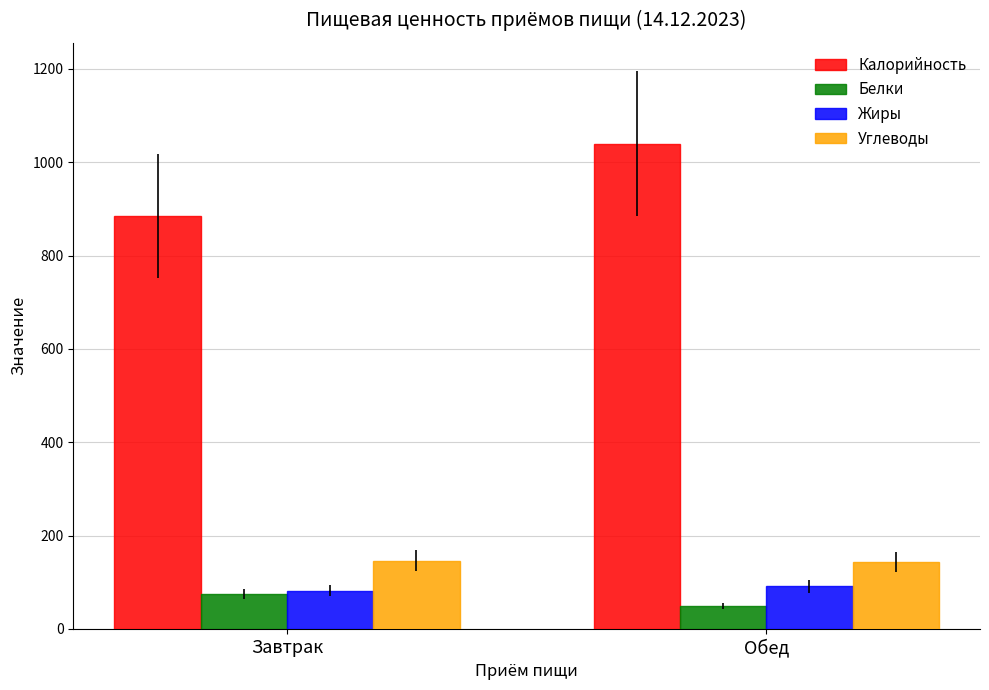

Between Завтрак and Обед, which series saw the biggest shift?

Калорийность